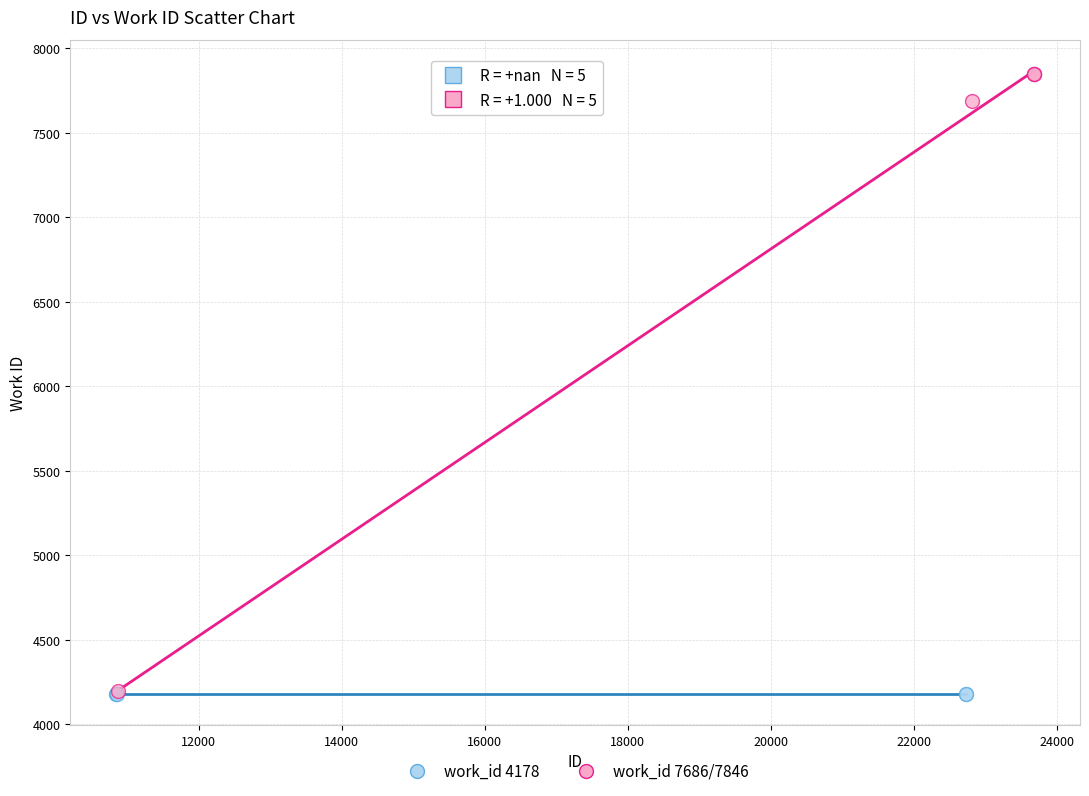

Which series contains the highest Y value?

work_id 7686/7846